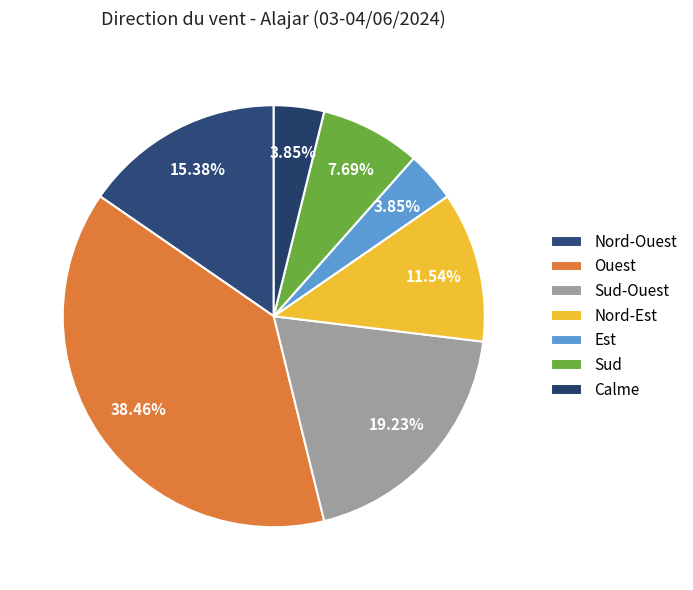

What portion of the pie excludes Nord-Est?

88.5%